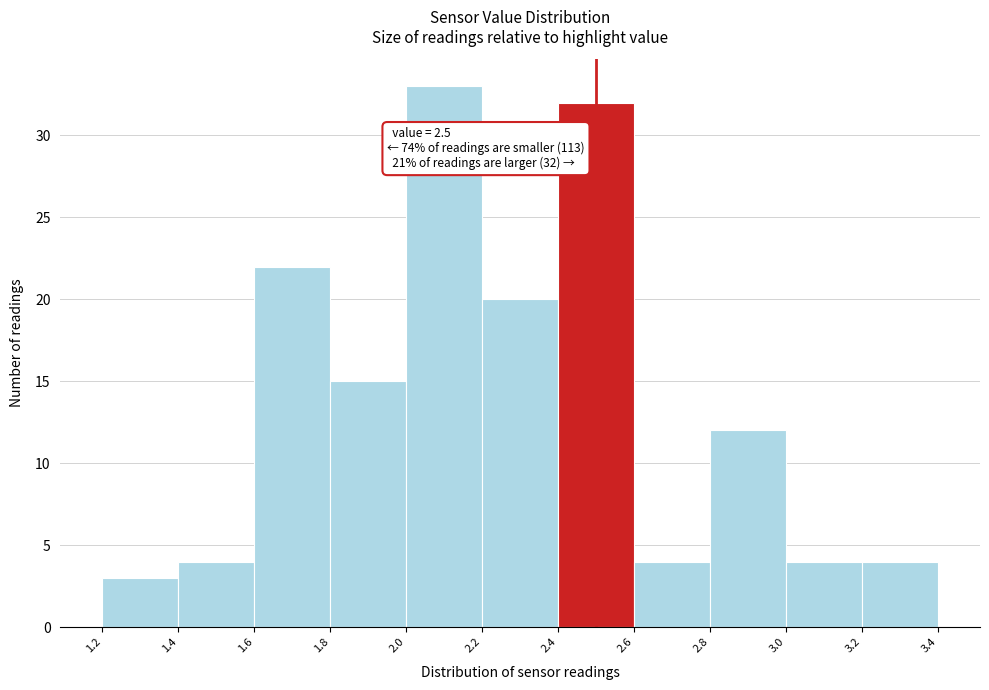

Which range on the x-axis has the tallest bar?

2.0 to 2.2